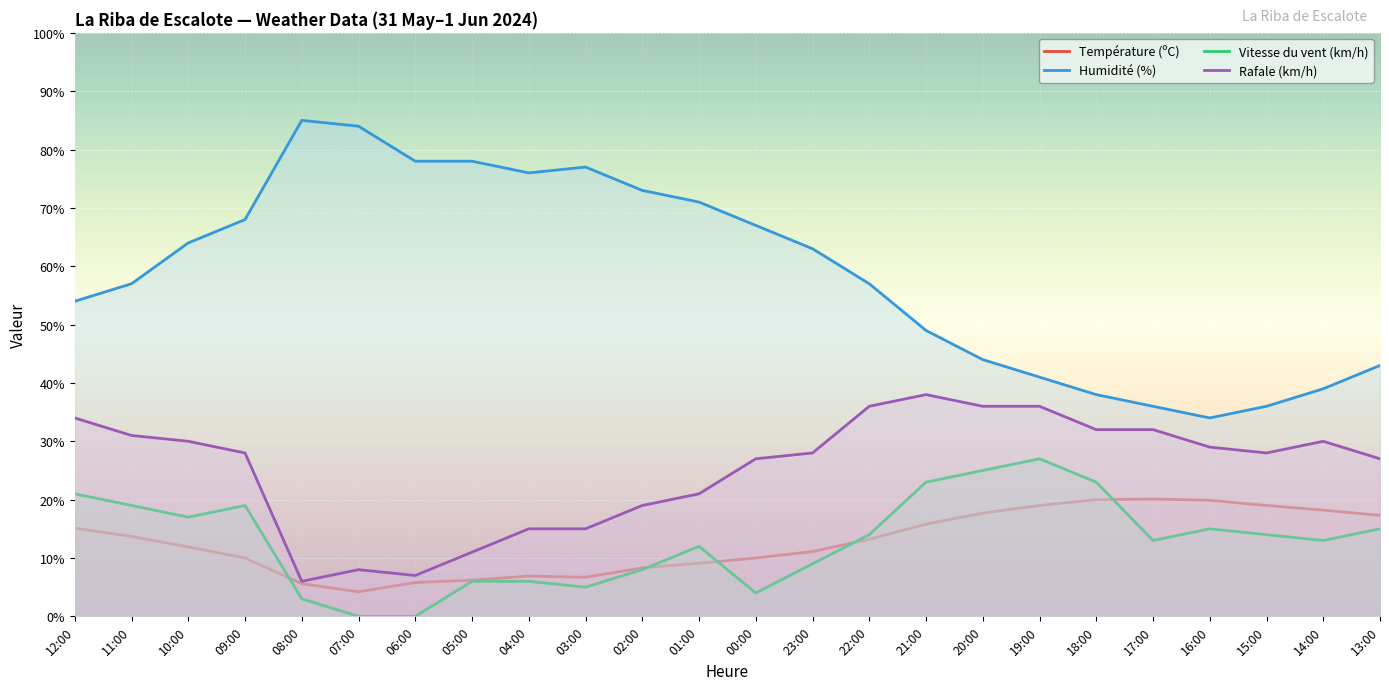

Is it true that Rafale (km/h) equals 12.0 at 10:00?

False